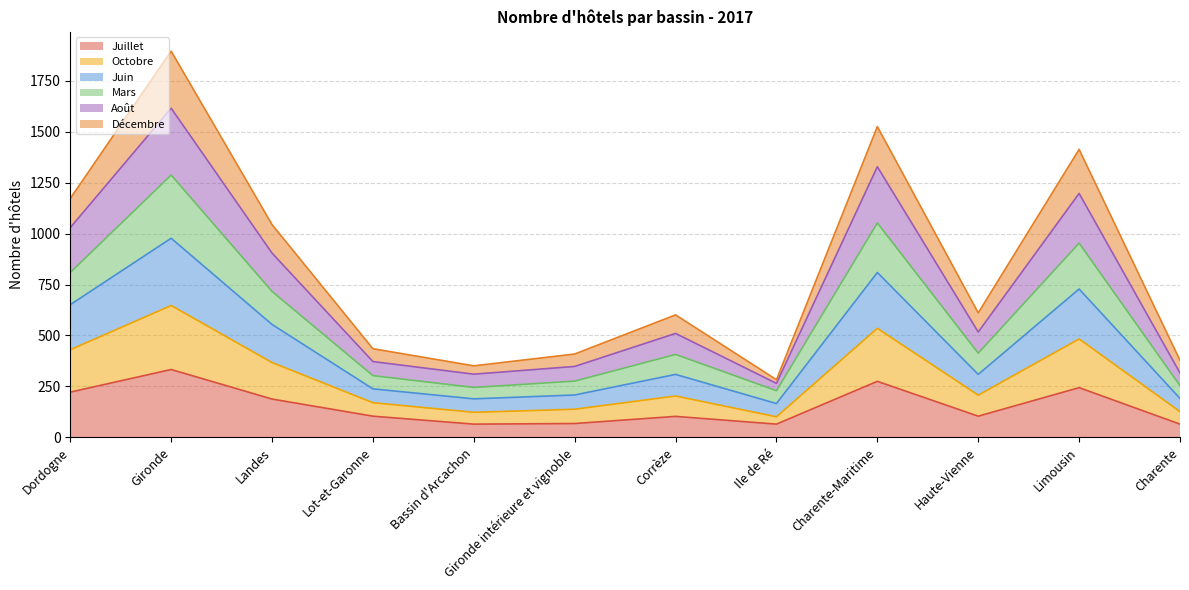

What is the minimum value for Juillet?

65